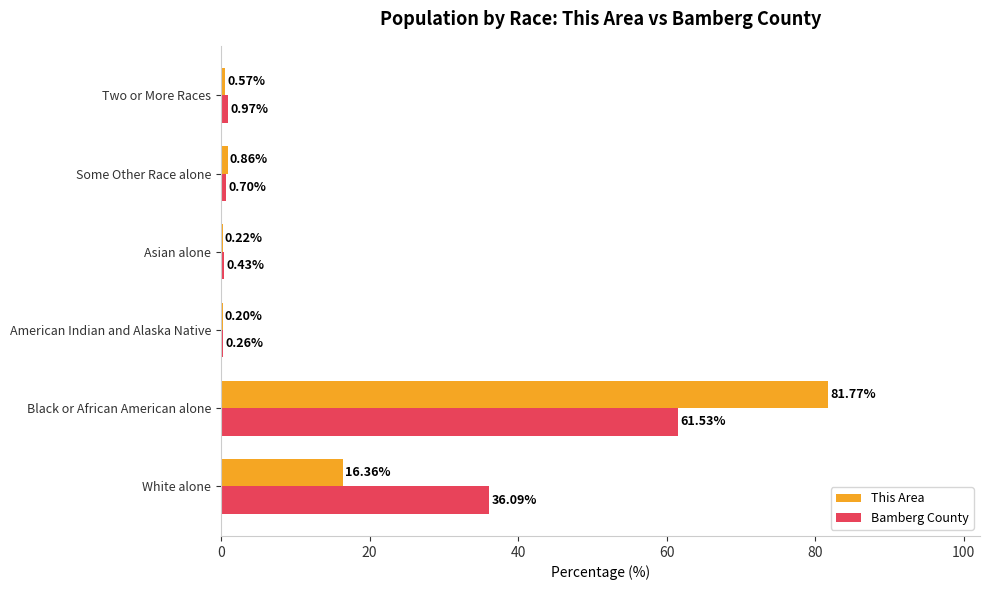

What is the sum of all Bamberg County values?

100.0